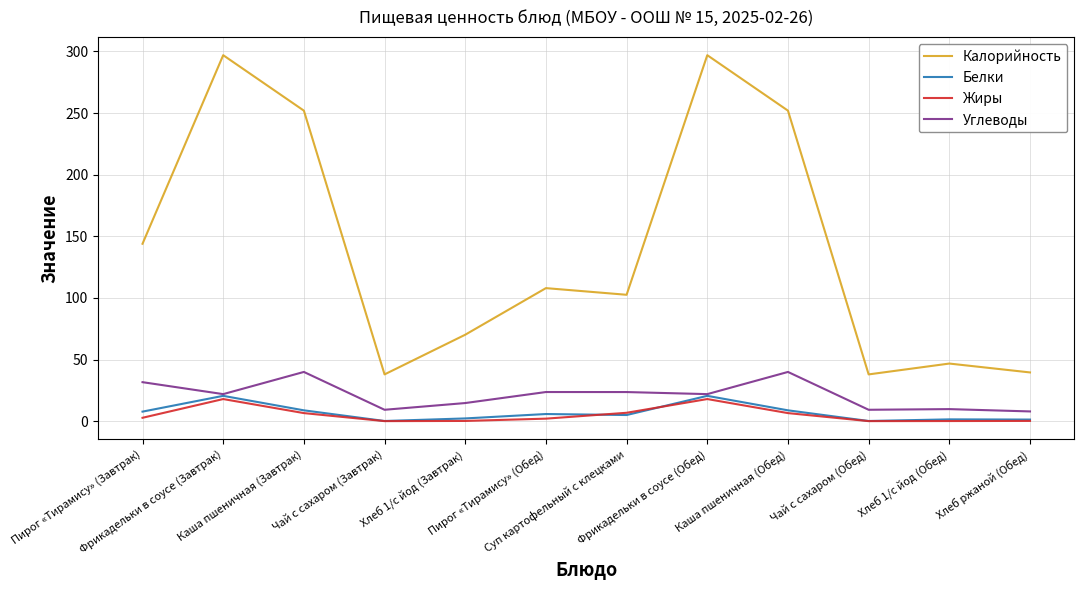

What is the maximum value for Жиры?

18.0